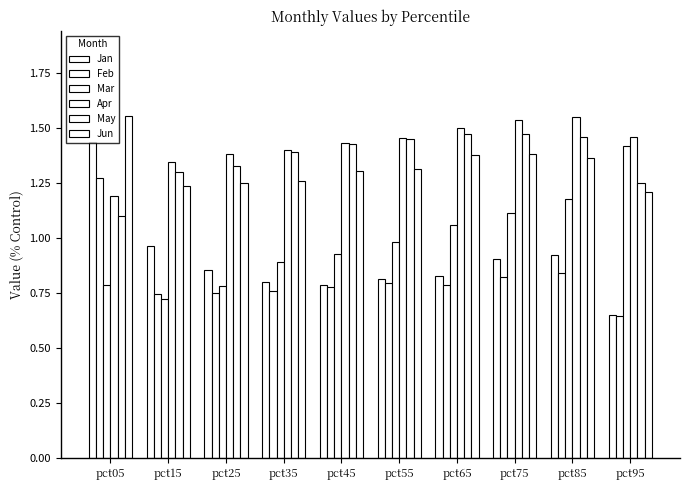

Does the chart contain stacked bars?

No